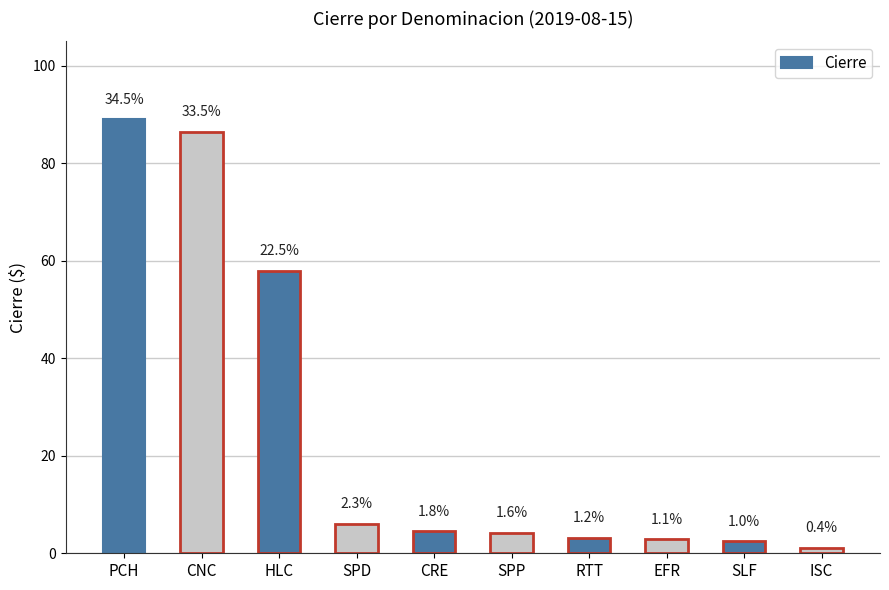

Does the chart contain any negative values?

No